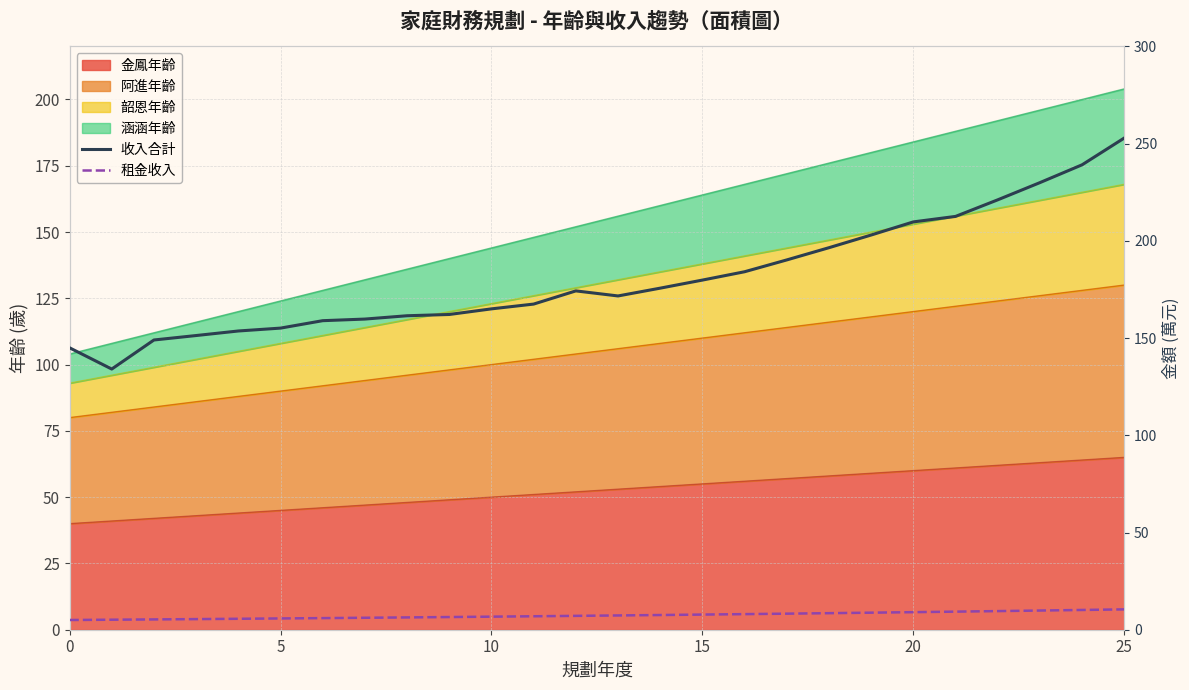

In 收入合計, how many points are lower than both neighbors (excluding endpoints)?

2